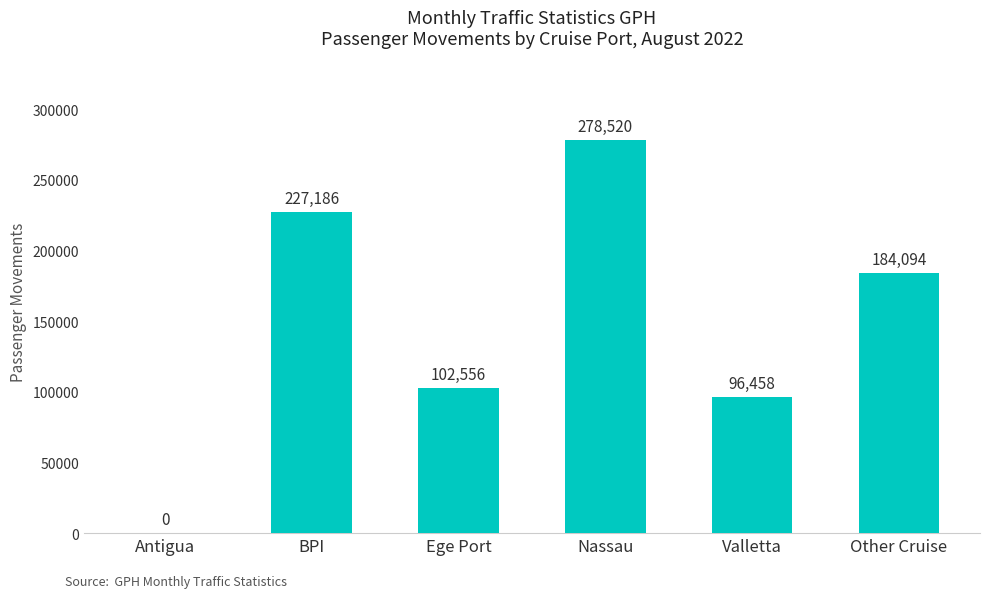

What is the change in value from BPI to Nassau?

+51334